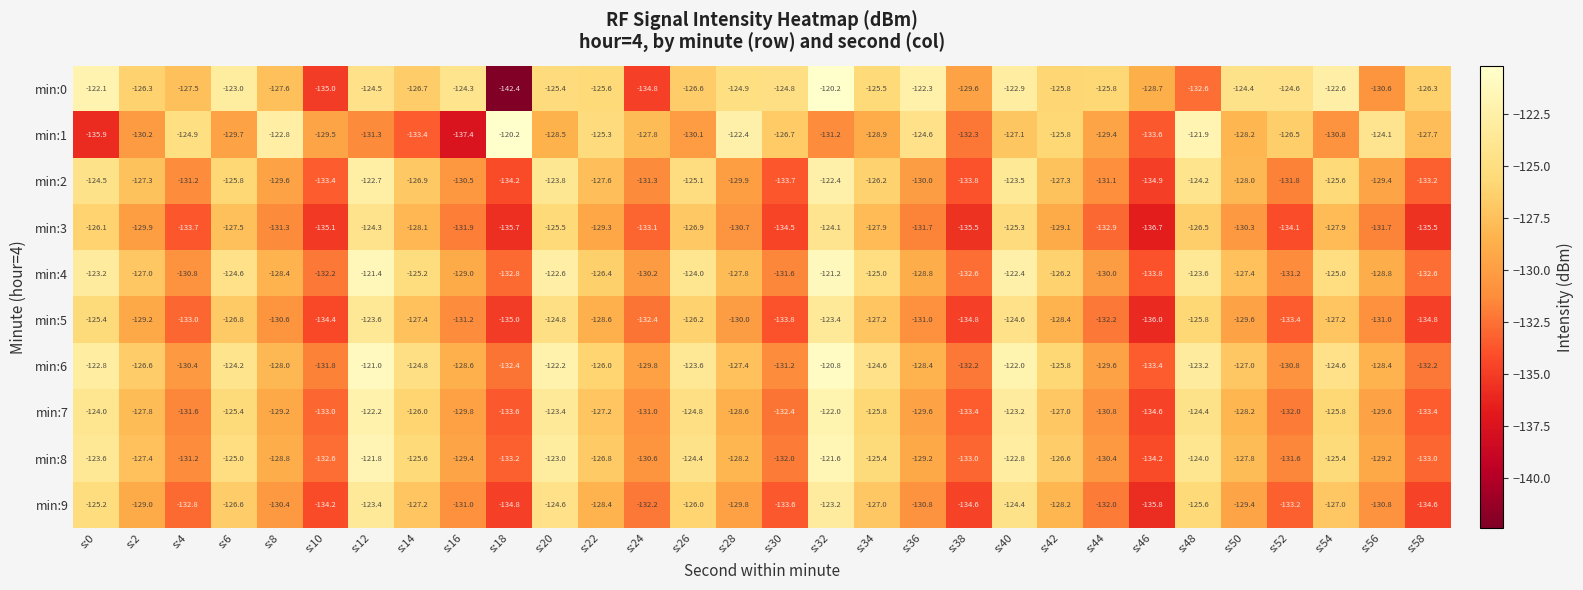

At s:26, list the series in order from smallest to largest.

min:1, min:3, min:0, min:5, min:9, min:2, min:7, min:8, min:4, min:6